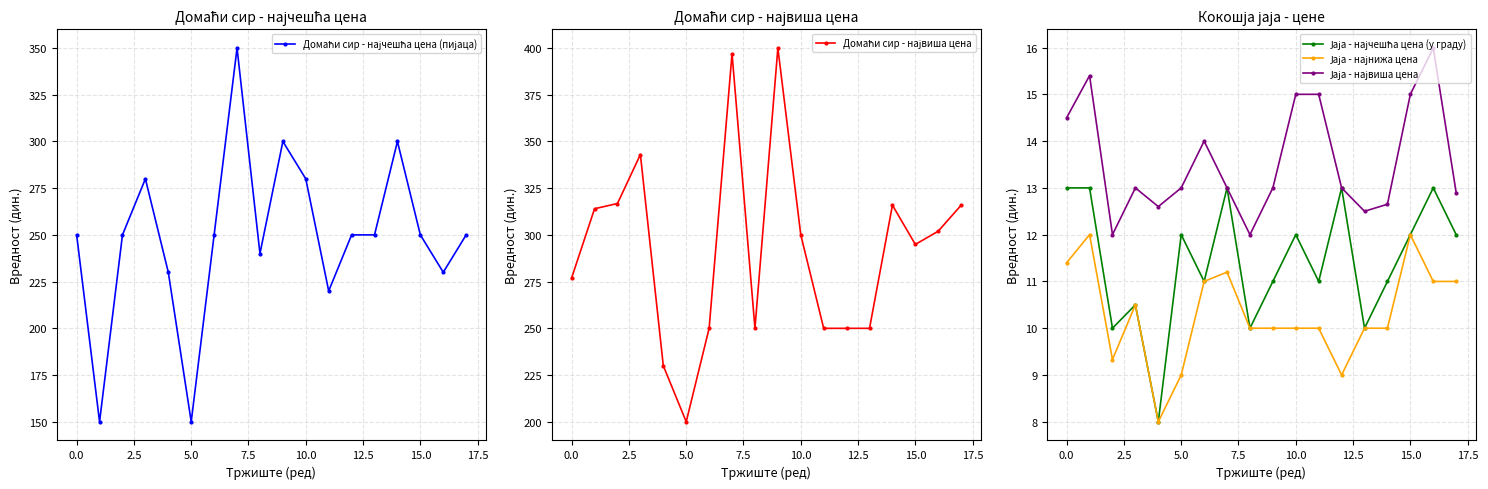

How many lines are shown in the chart?

5